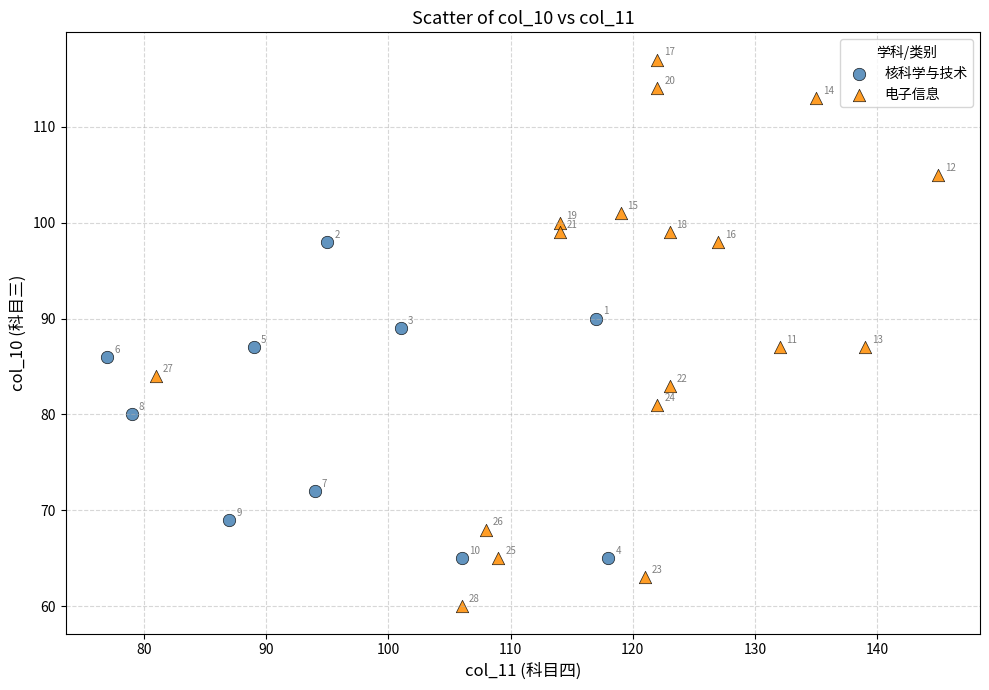

Which series has the widest spread of Y values?

电子信息